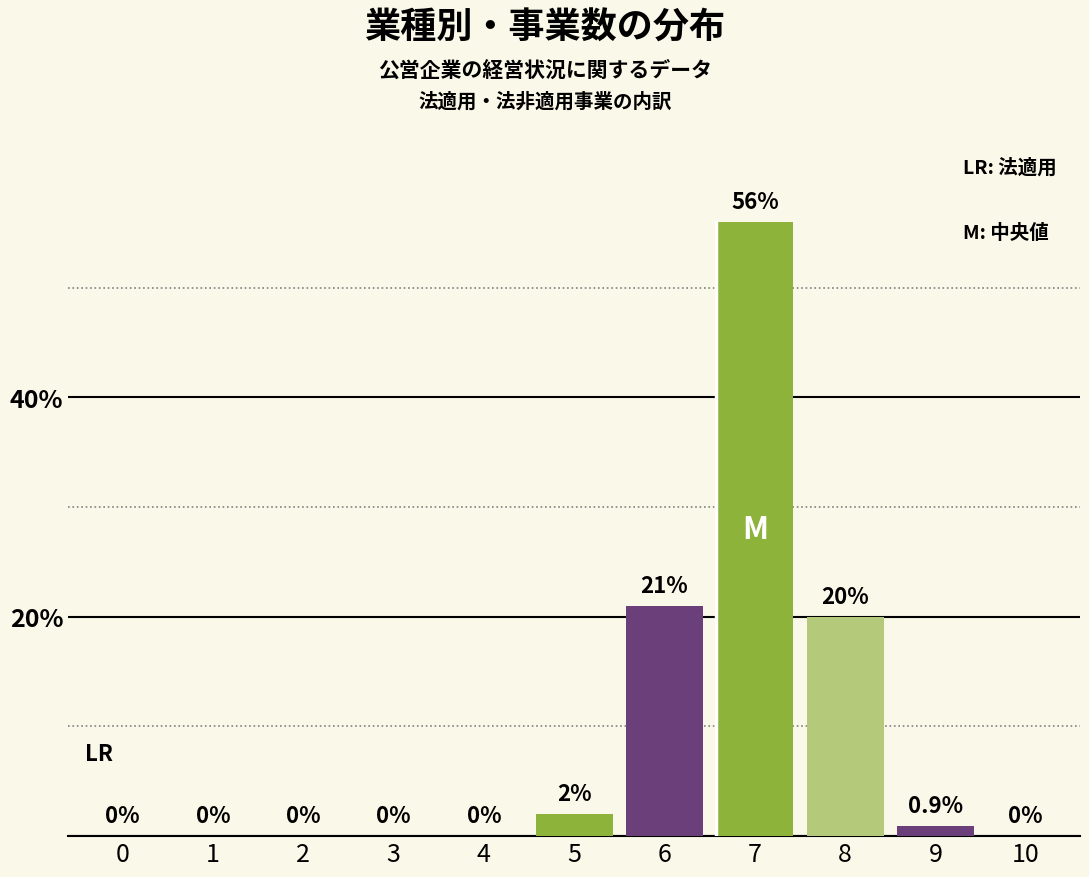

Reading right to left, extract all data points from this chart.

10=0.0	9=0.9	8=20.0	7=56.0	6=21.0	5=2.0	4=0.0	3=0.0	2=0.0	1=0.0	0=0.0